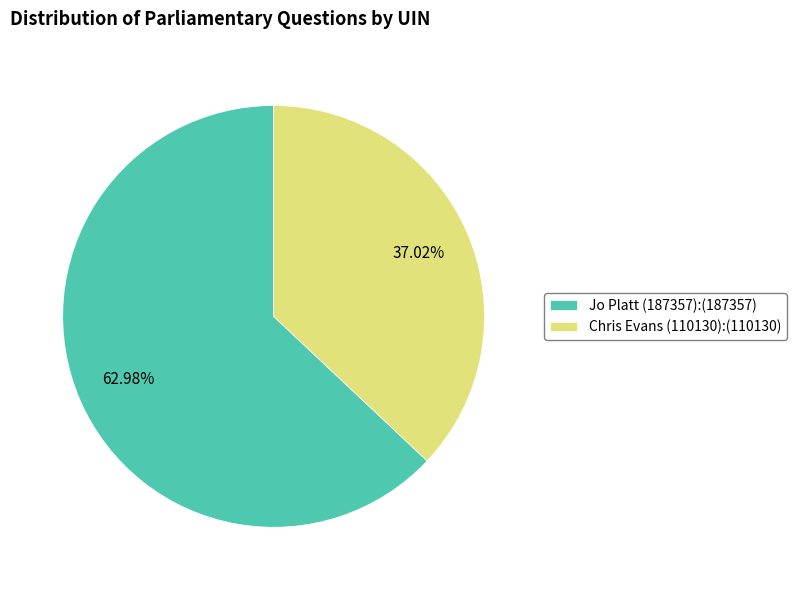

Which has a higher value, Jo Platt (187357) or Chris Evans (110130)?

Jo Platt (187357)